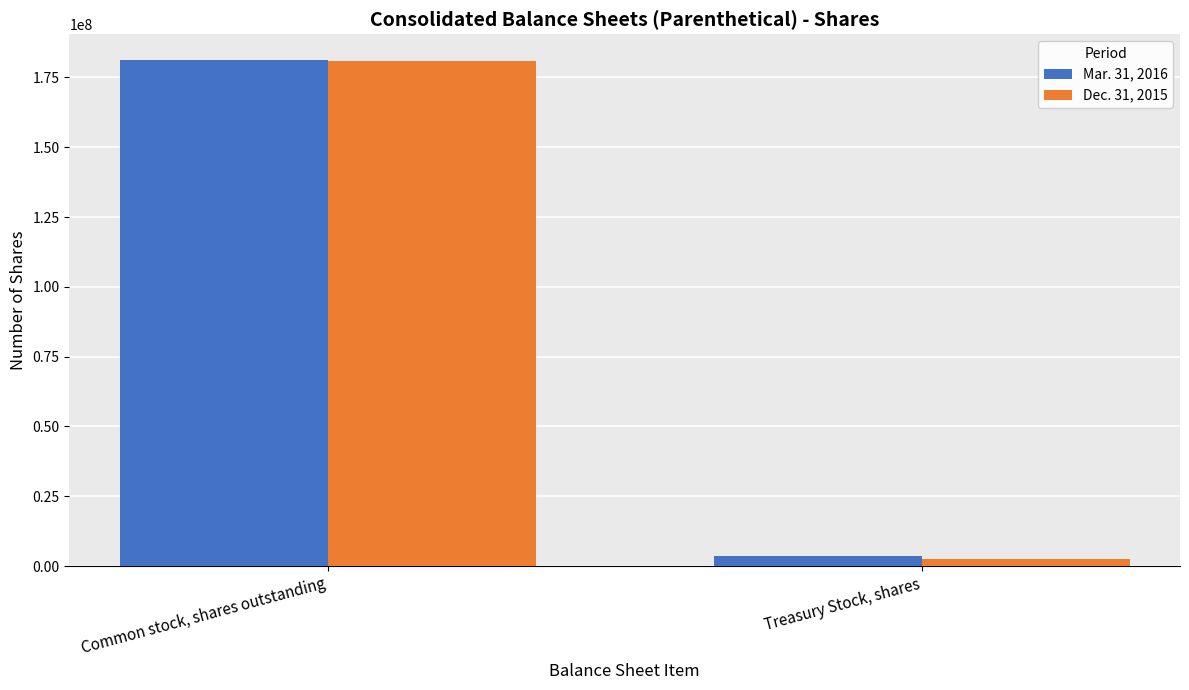

What is the spread (max minus min) of values at Common stock, shares outstanding?

500629